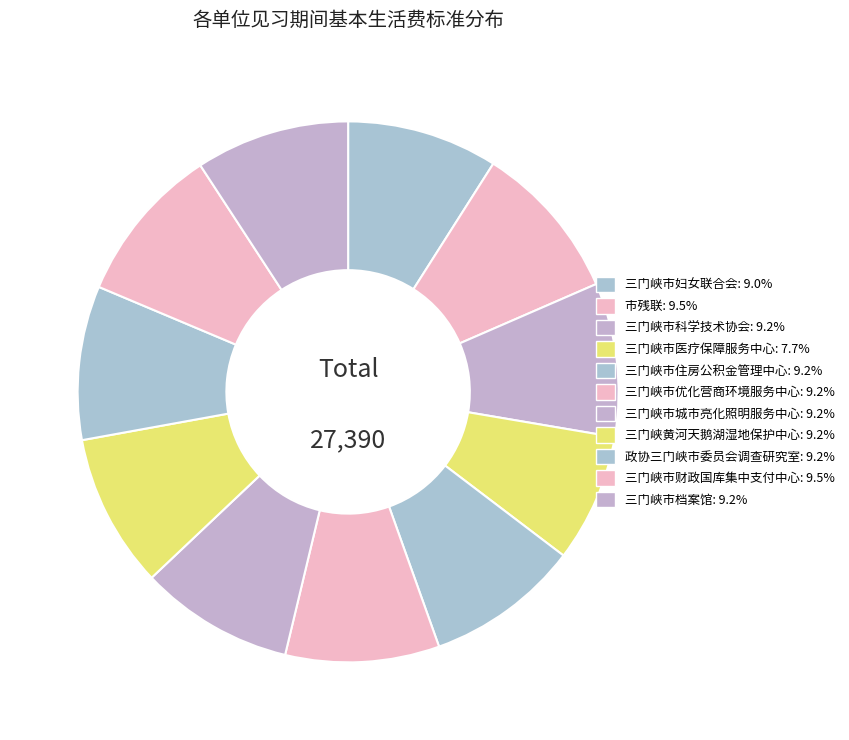

Count the number of slices in the pie.

11